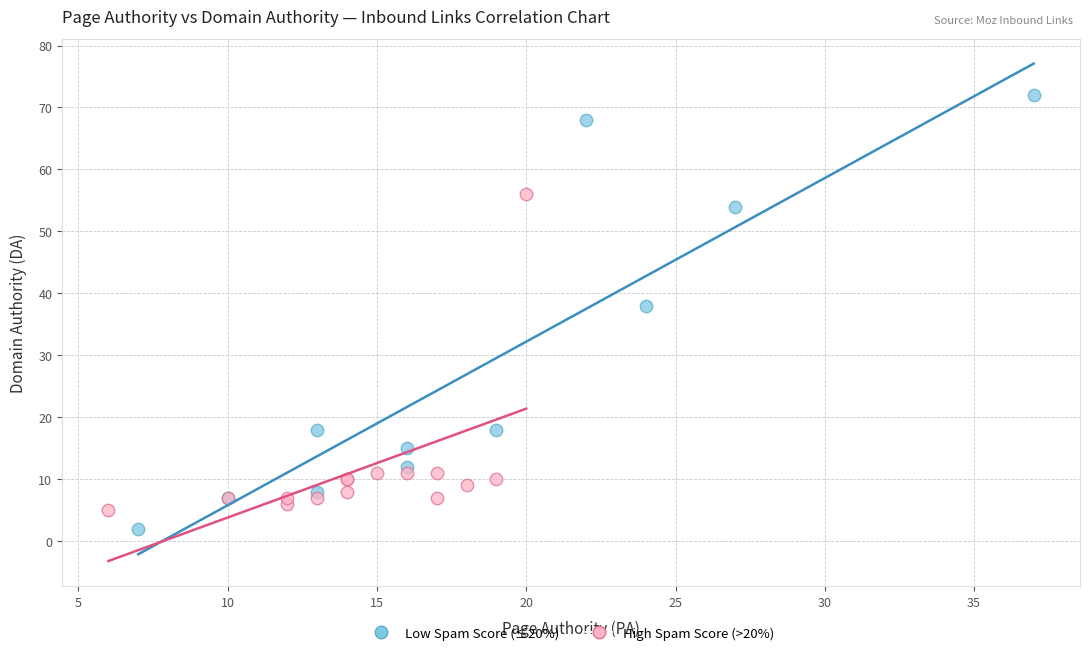

Which series has the largest Y range (max minus min)?

Low Spam Score (≤20%)